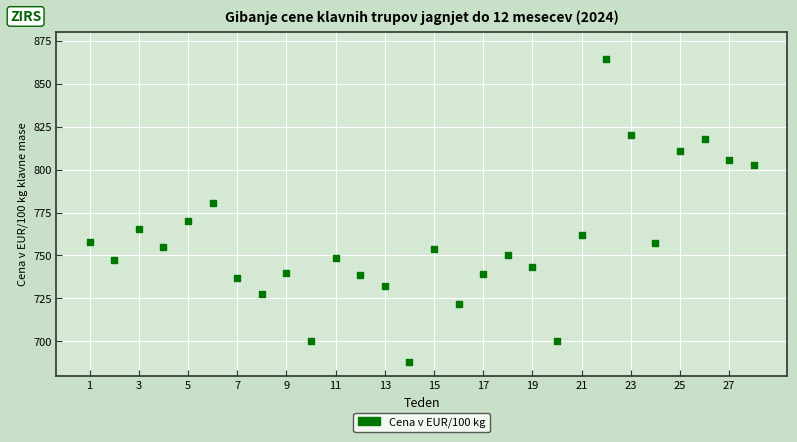

What is the range of X values (max minus min)?

27.0